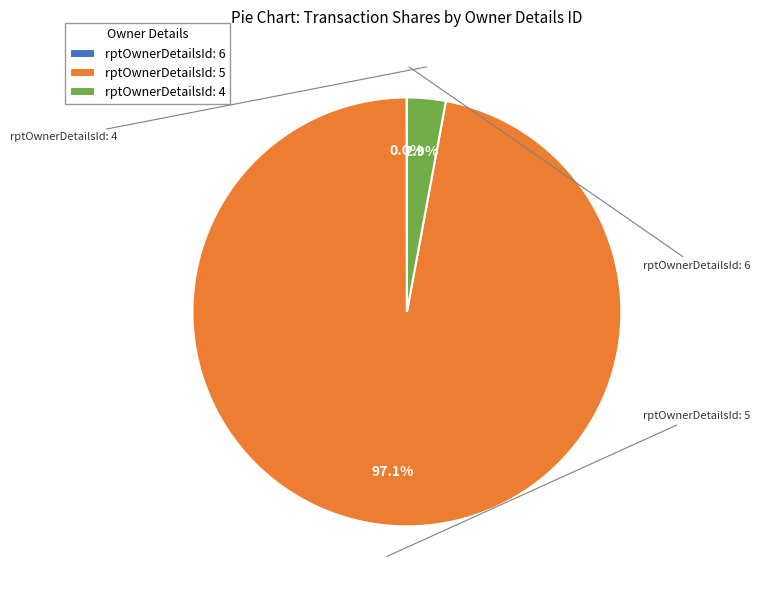

To the nearest percent, what is the combined percentage of rptOwnerDetailsId: 5 and rptOwnerDetailsId: 4?

100%